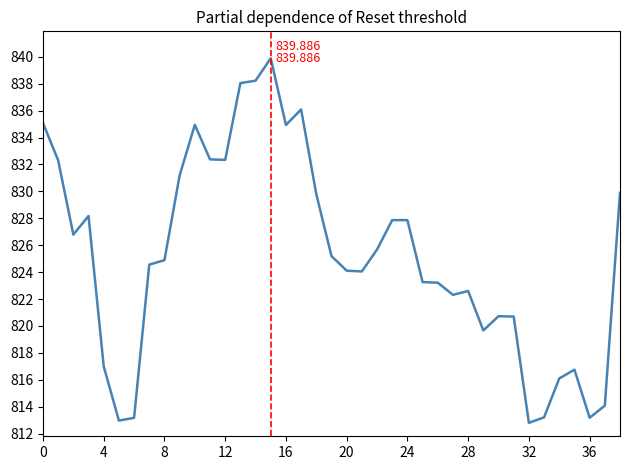

How many lines are shown in the chart?

1